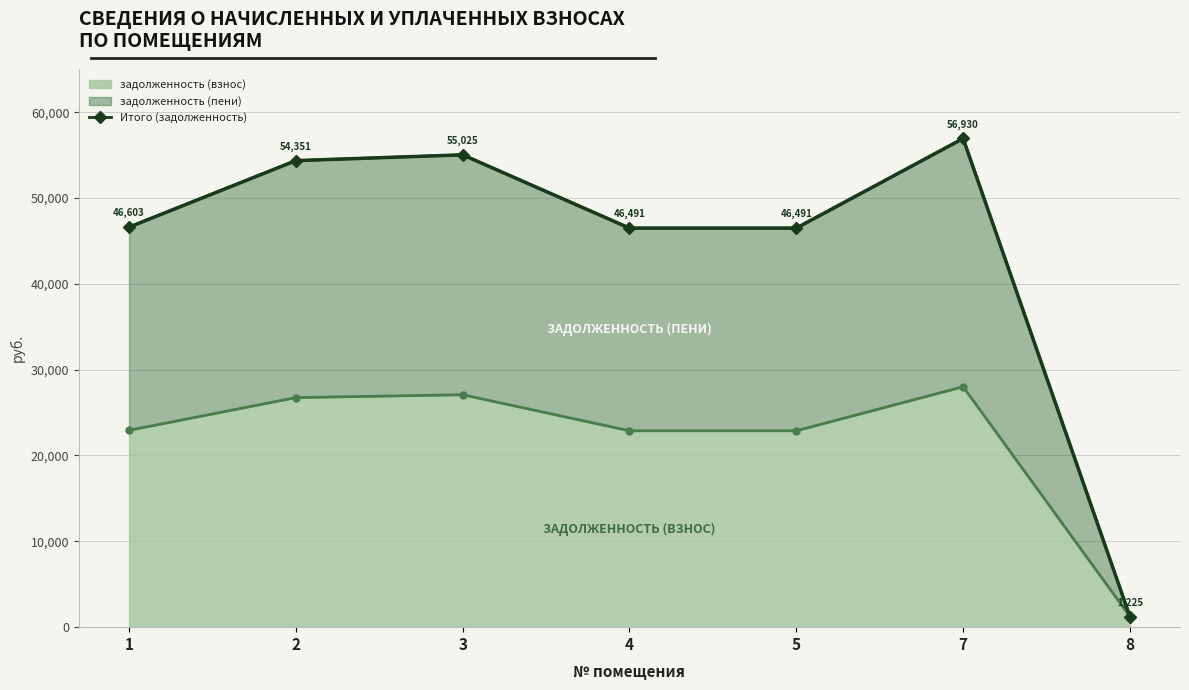

Reading left to right, extract all data points from this chart.

46603.0	54351.4	55025.0	46490.7	46490.7	56930.1	1225.5